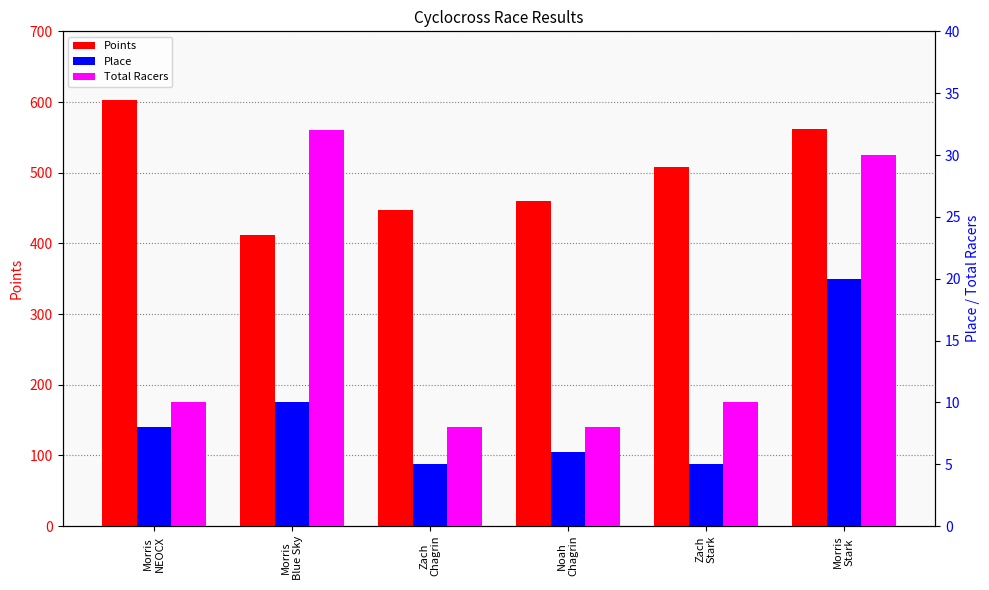

Is the value of Points at Zach
Stark greater than the value of Total Racers at Morris
NEOCX?

Yes